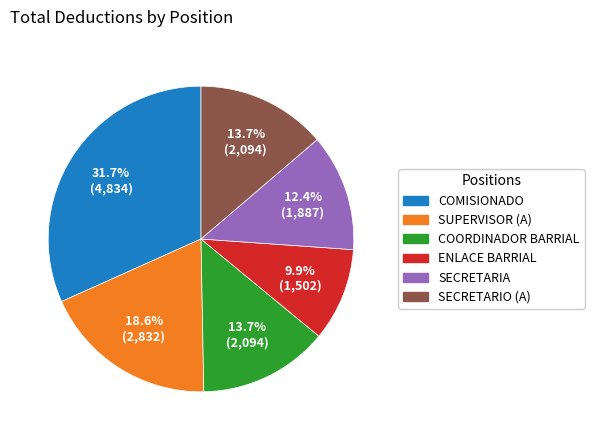

How much of the chart is everything except COORDINADOR BARRIAL?

86.3%